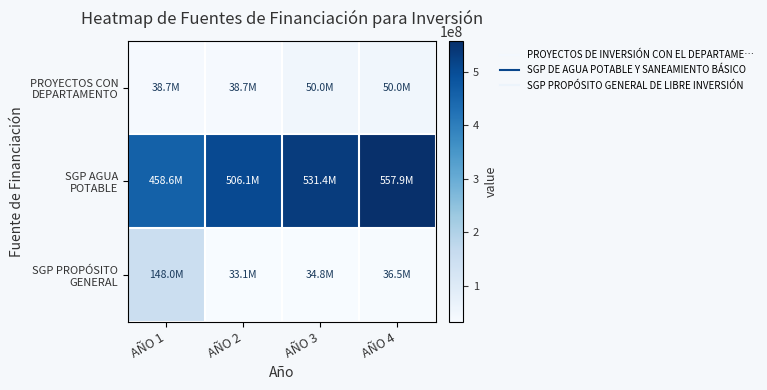

Which has a higher value, AÑO 4 or AÑO 1?

AÑO 4